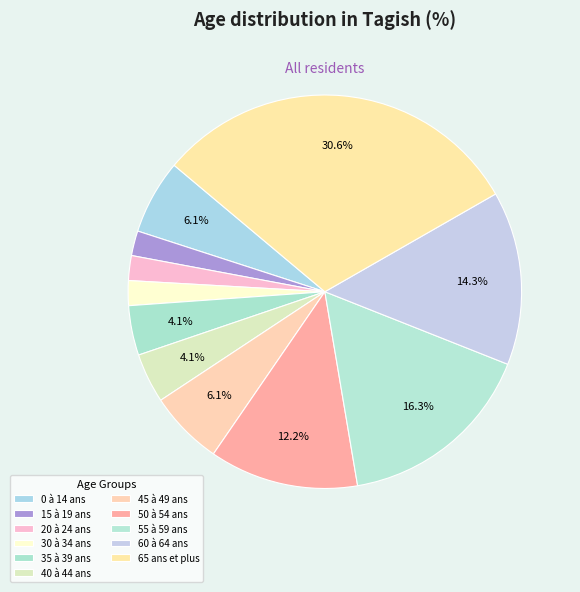

Between 20 à 24 ans and 0 à 14 ans, which is larger?

0 à 14 ans